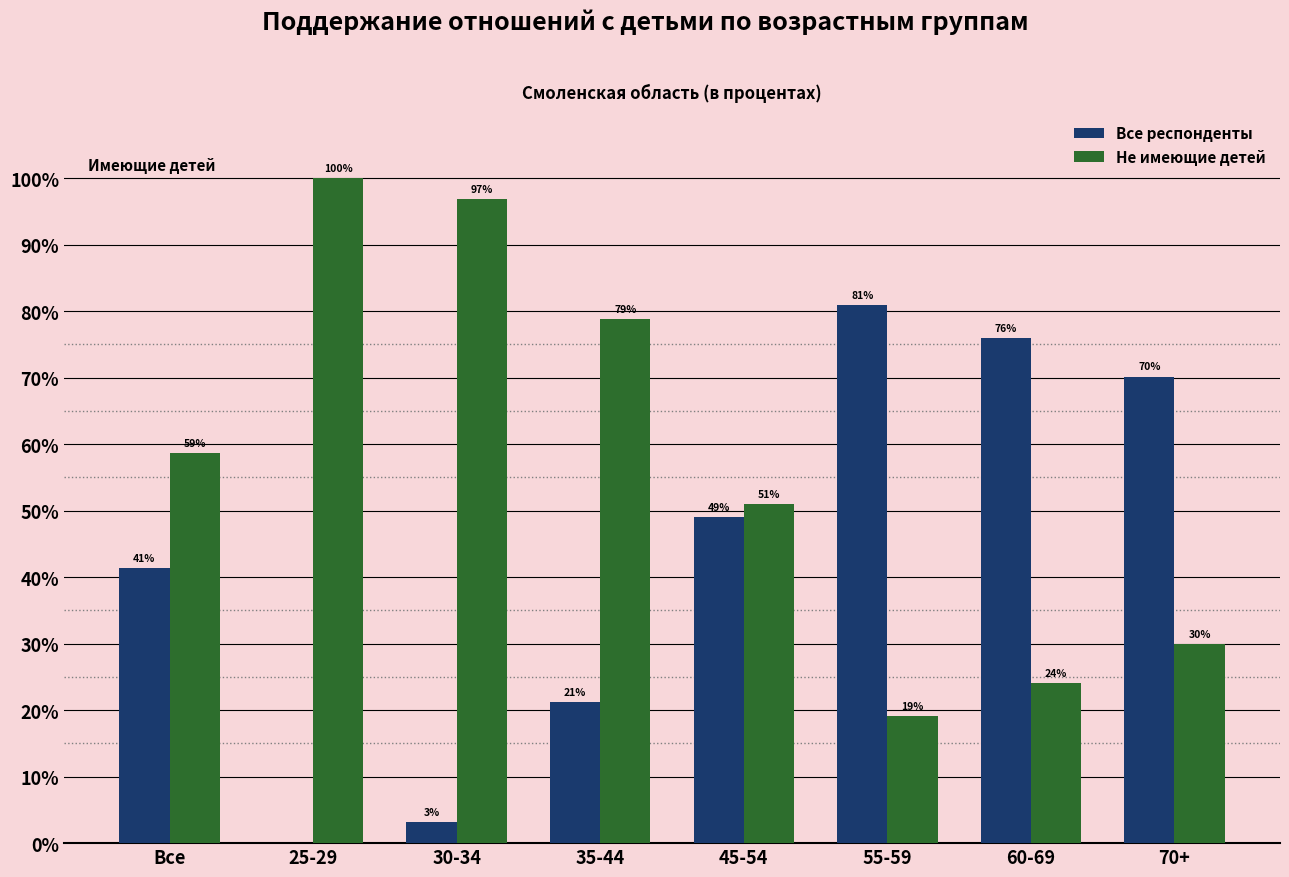

What is the greatest value displayed?

100.0